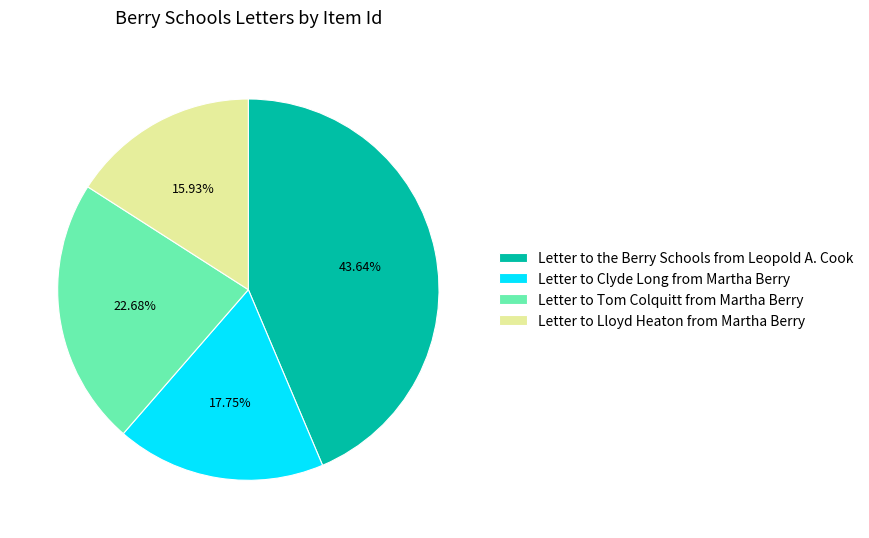

Which has a higher value, Letter to Clyde Long from Martha Berry or Letter to the Berry Schools from Leopold A. Cook?

Letter to the Berry Schools from Leopold A. Cook